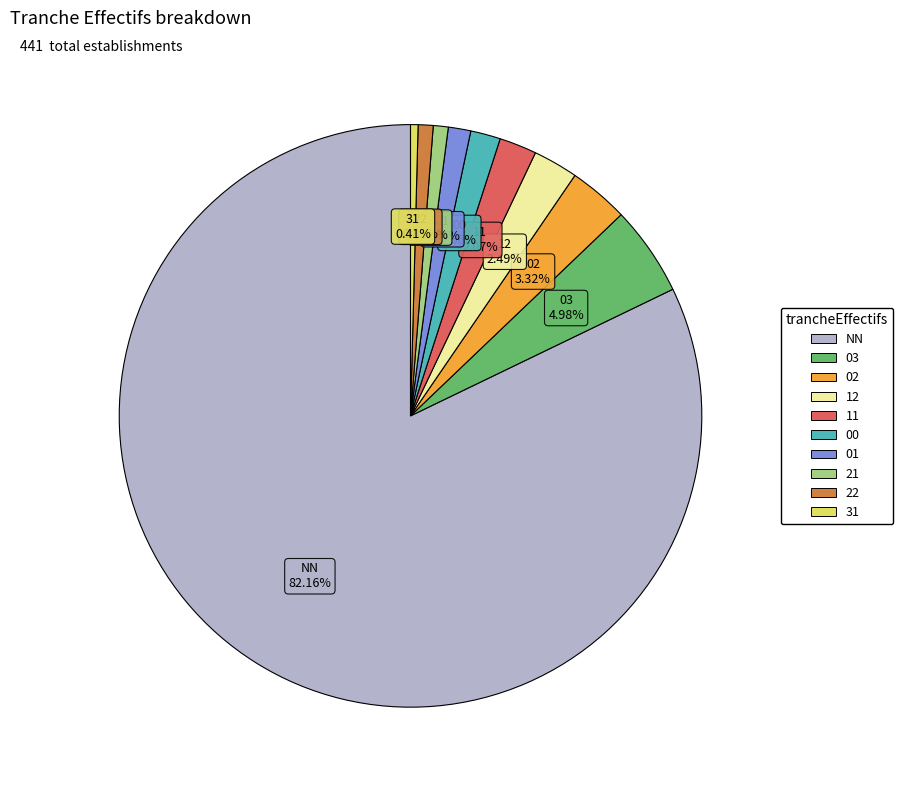

Is there a majority slice in this chart?

Yes